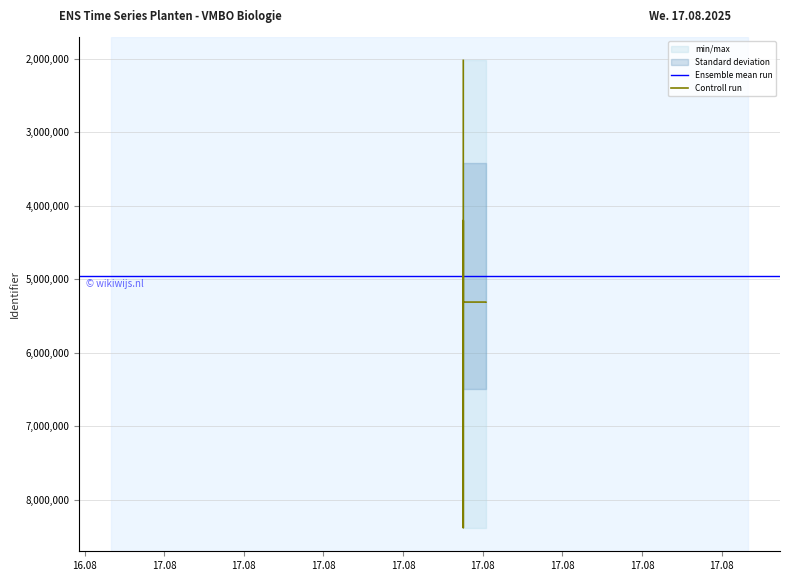

What is the minimum value shown in the chart?

2022748